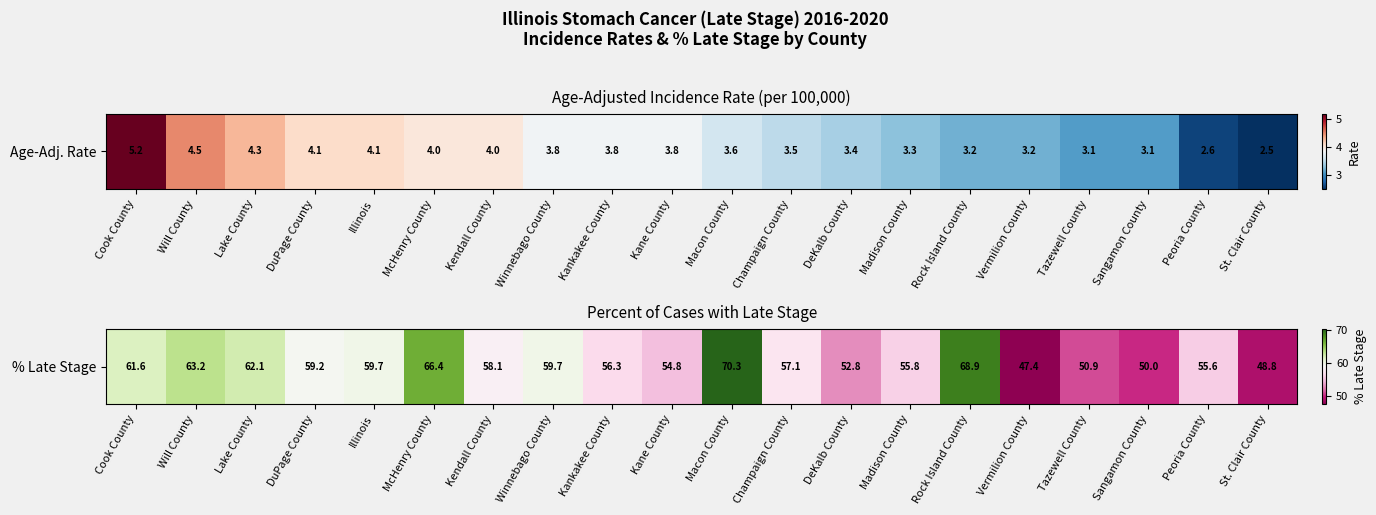

What value does the data have at Kankakee County?

56.3